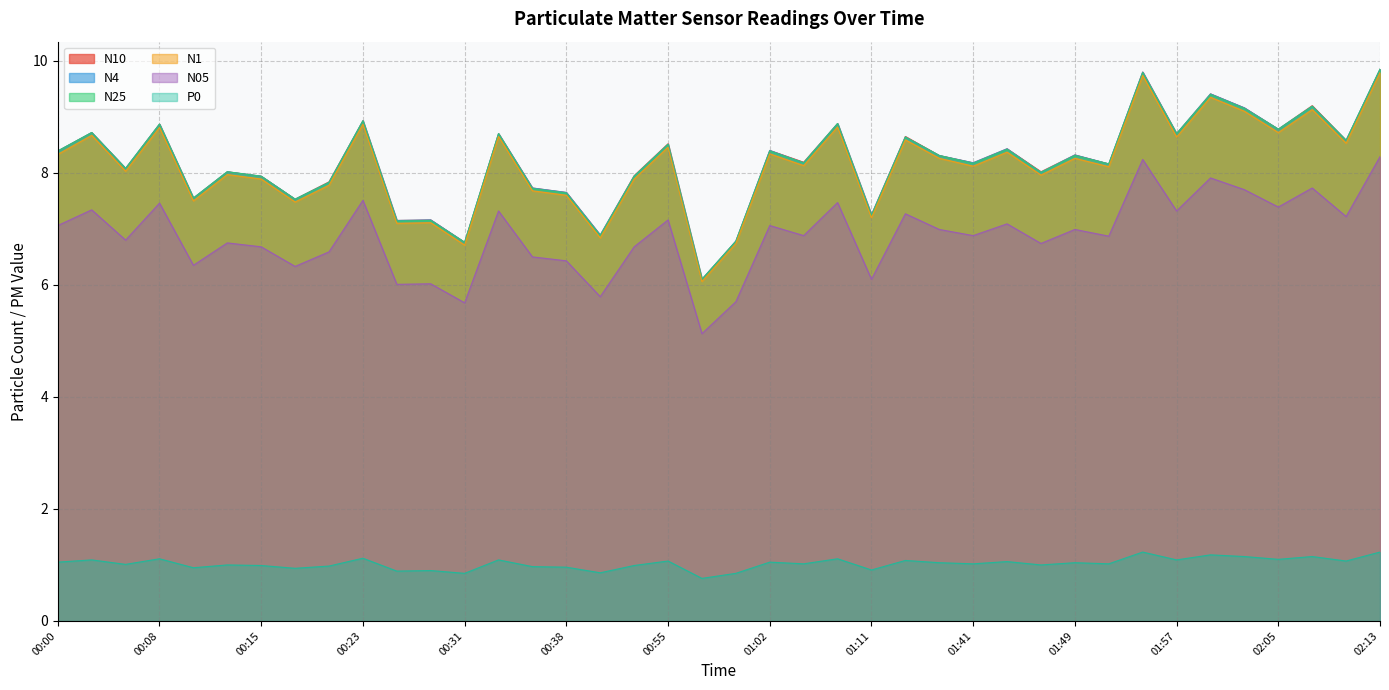

Rank the series at 00:20 from lowest to highest value.

P0, N05, N1, N4, N25, N10